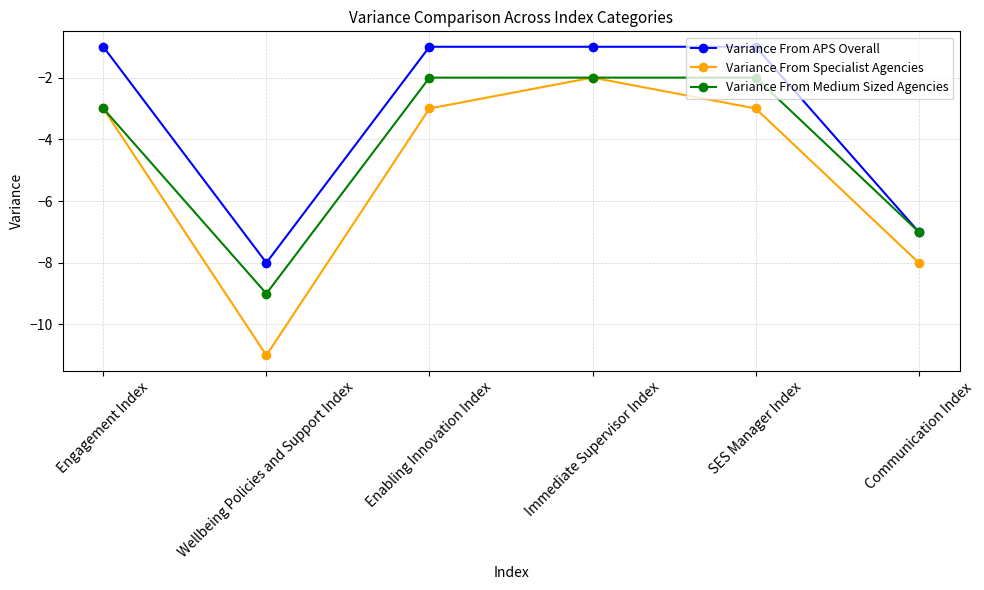

Is the value of Variance From APS Overall at Wellbeing Policies and Support Index greater than the value of Variance From Specialist Agencies at SES Manager Index?

No